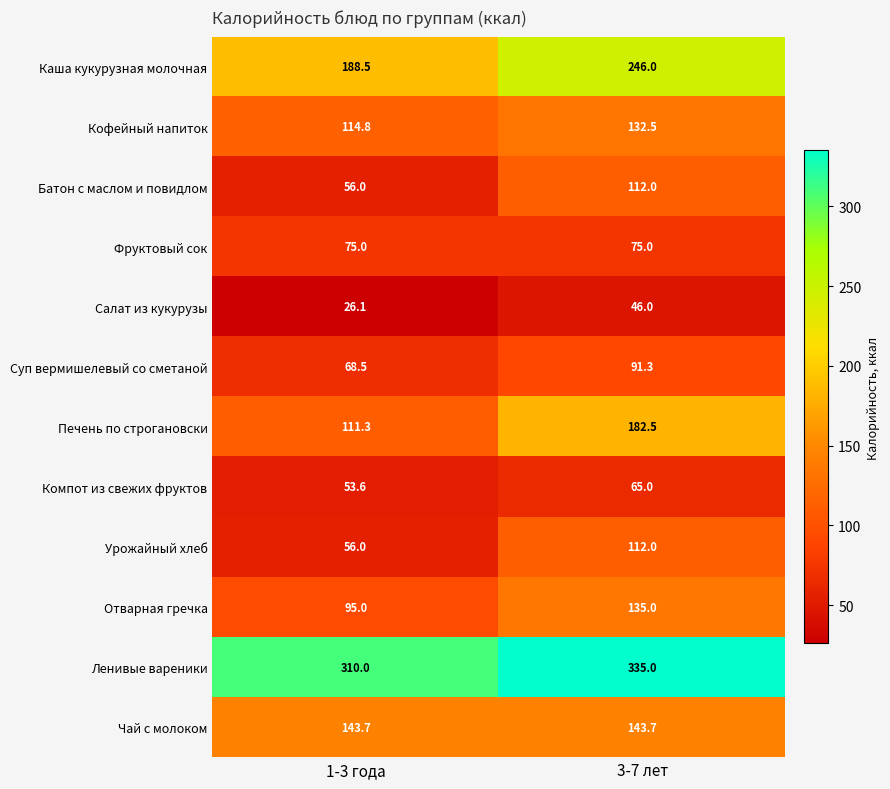

Reading left to right, transcribe all the data shown in this chart.

Каша кукурузная молочная: 188.5	246.0
Кофейный напиток: 114.8	132.5
Батон с маслом и повидлом: 56.0	112.0
Фруктовый сок: 75.0	75.0
Салат из кукурузы: 26.1	46.0
Суп вермишелевый со сметаной: 68.5	91.3
Печень по строгановски: 111.3	182.5
Компот из свежих фруктов: 53.6	65.0
Урожайный хлеб: 56.0	112.0
Отварная гречка: 95.0	135.0
Ленивые вареники: 310.0	335.0
Чай с молоком: 143.7	143.7